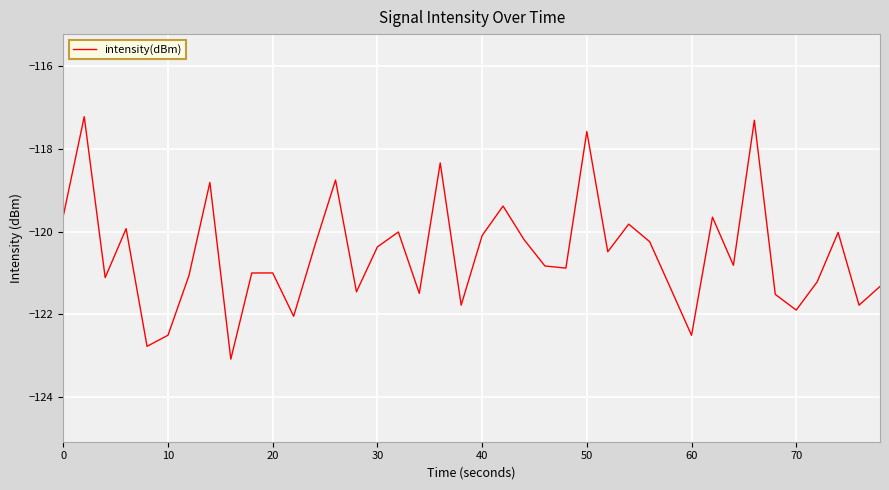

True or false: there are more than 2 points higher than both neighbors.

True